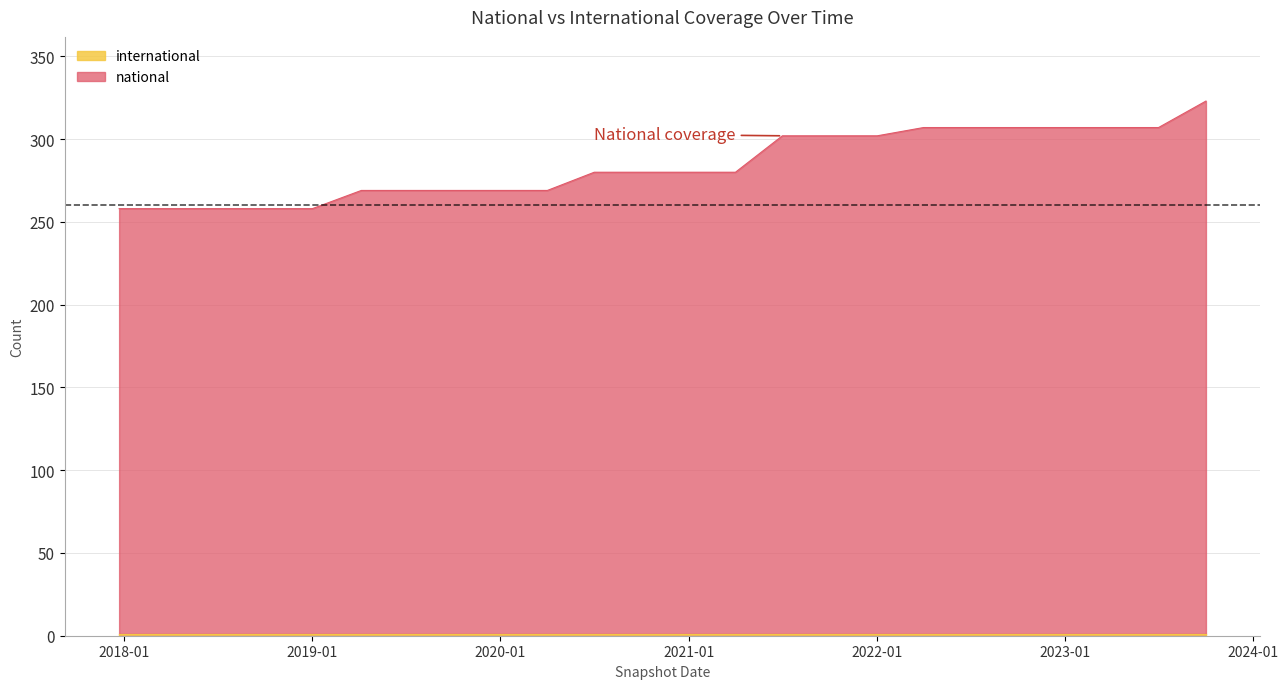

How many lines are shown in the chart?

2